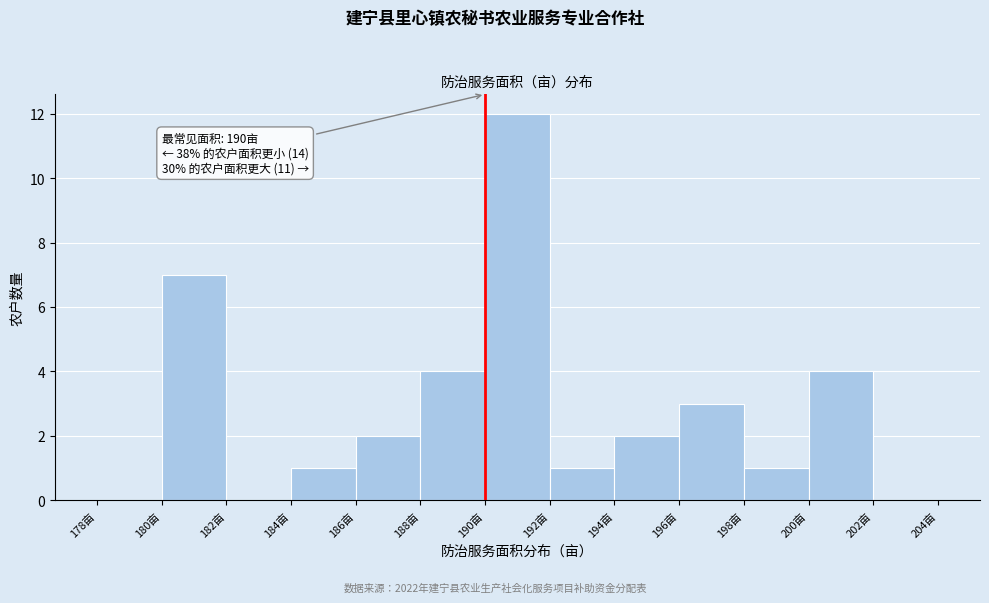

Which range on the x-axis has the tallest bar?

190 to 192